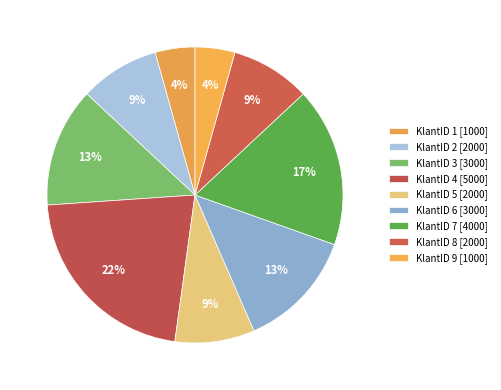

Is there any slice that represents more than half of the pie?

No